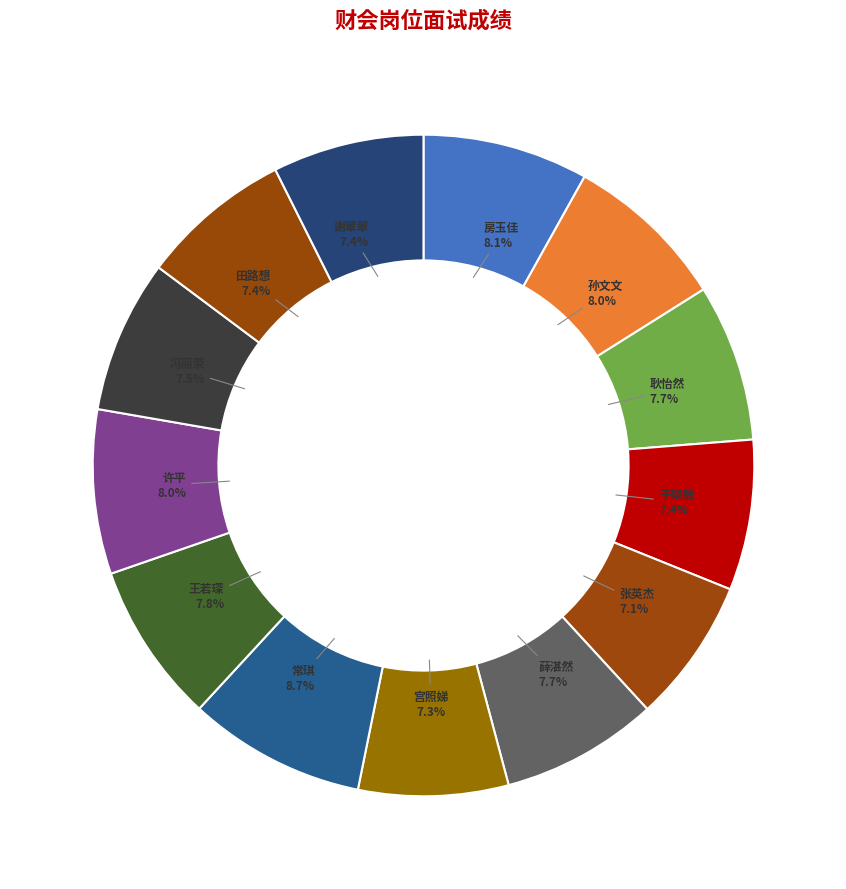

To the nearest percent, what is the difference between the largest and smallest slice percentages?

2%